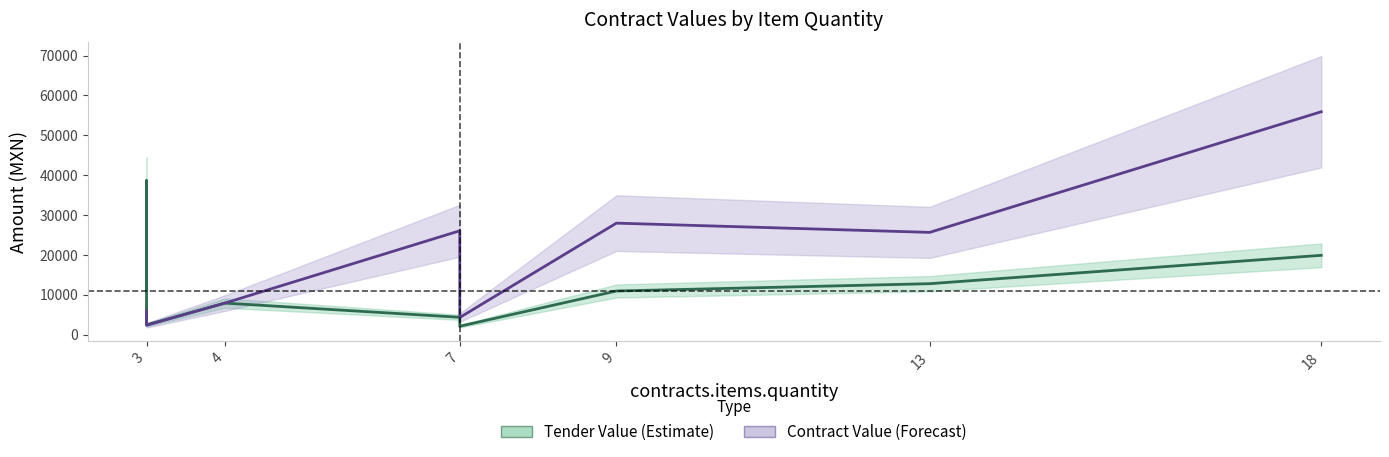

Is it true that Tender Value Amount equals 13085.9 at 4?

False